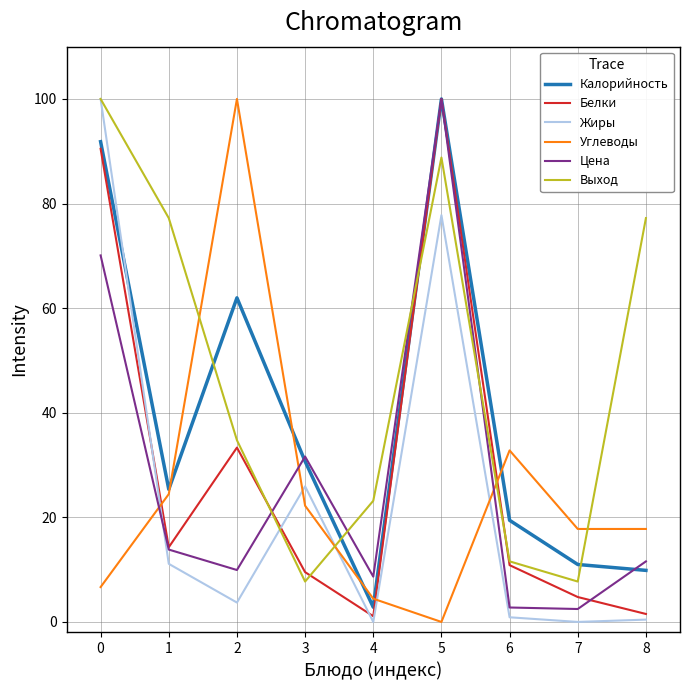

Is it true that Цена equals 100.0 at 5?

True